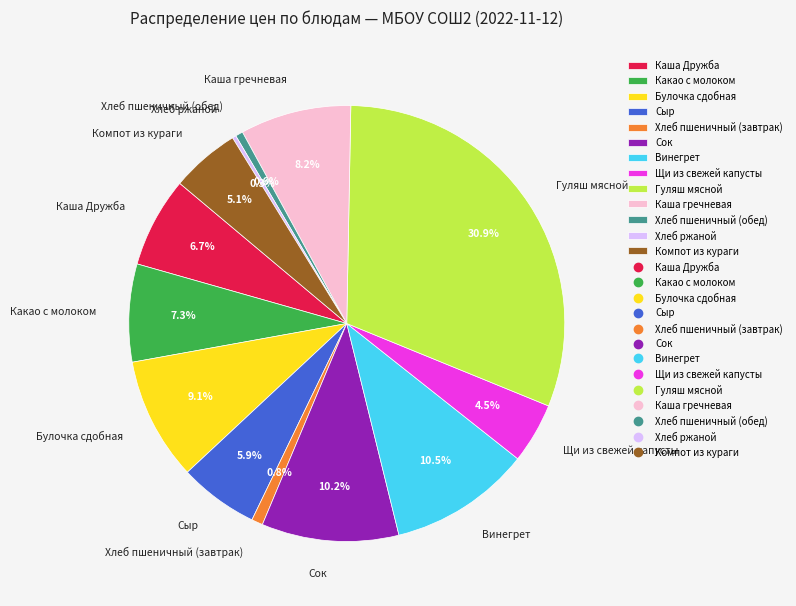

What percentage is NOT represented by Каша Дружба?

93.3%